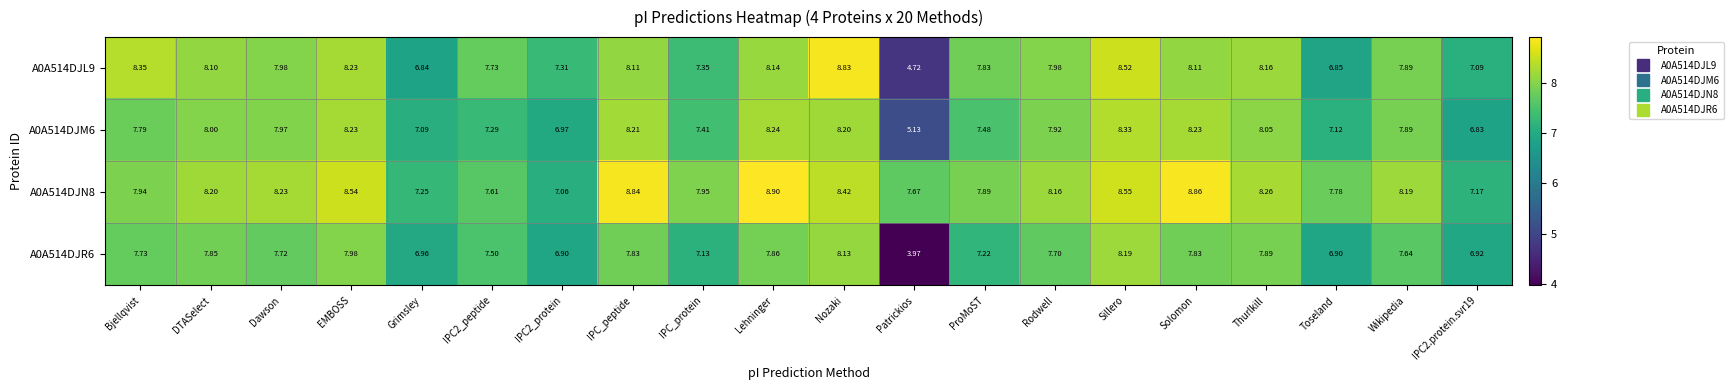

Which series has the largest total across all categories?

A0A514DJN8